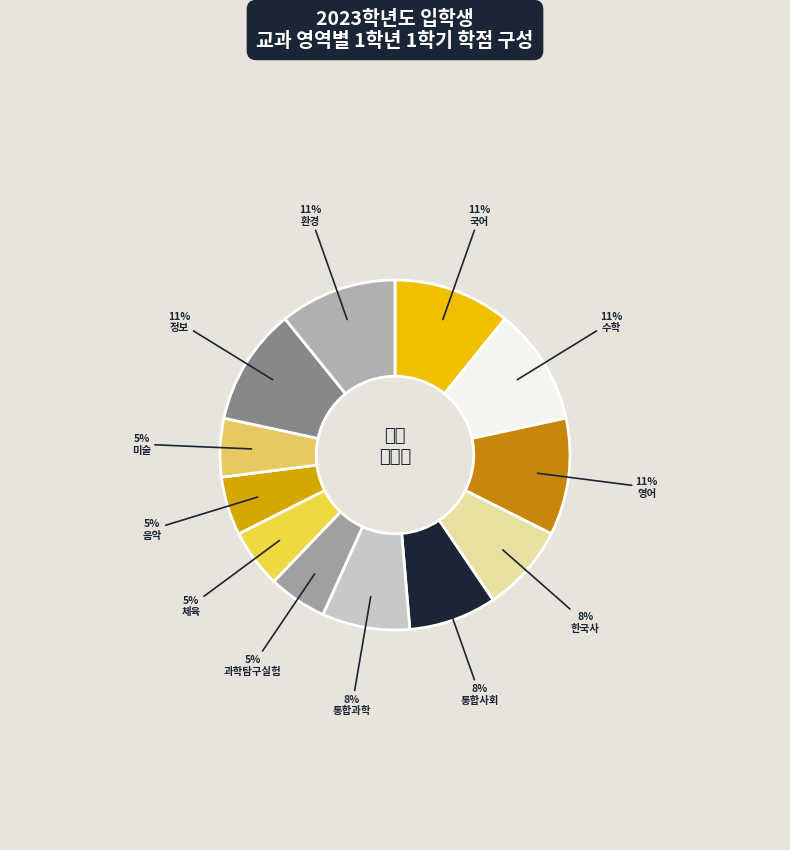

To the nearest percent, what is the combined percentage of 영어 and 한국사?

19%